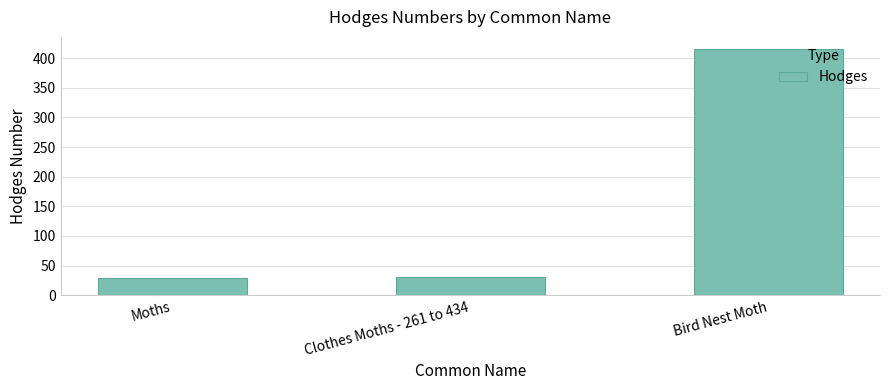

How many bars are there in total?

3